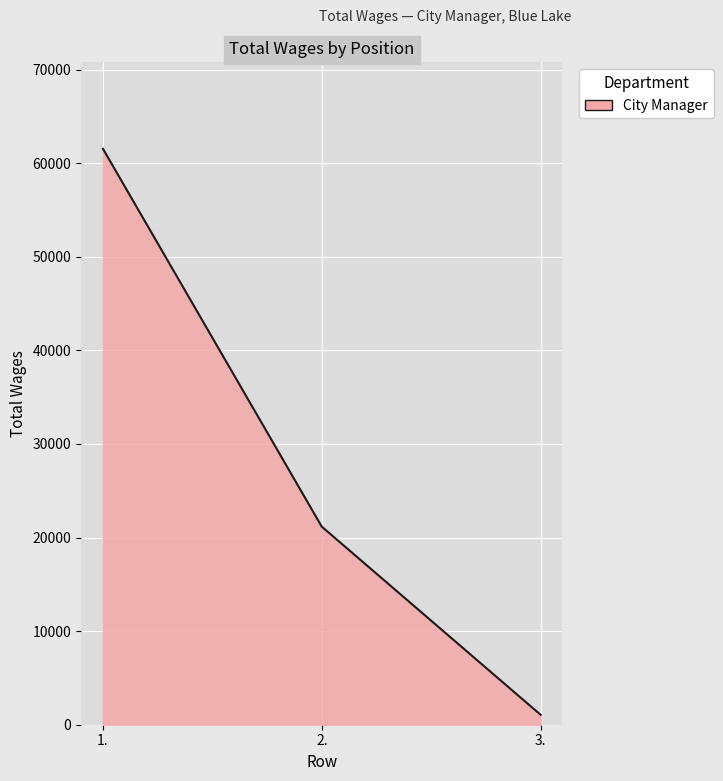

How many series are shown in this chart?

1